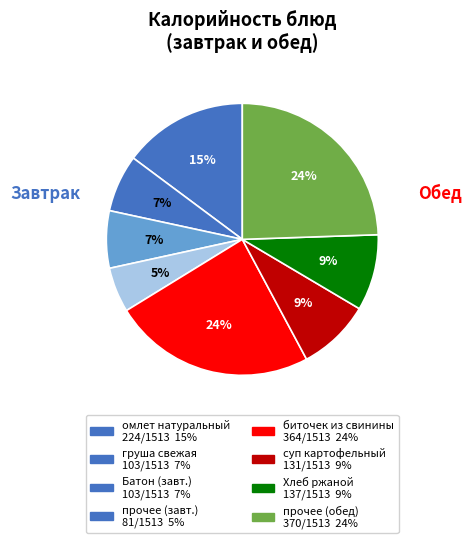

Count the number of slices in the pie.

8